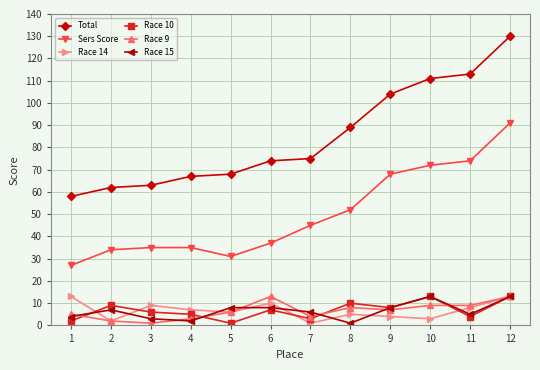

At which category is the sum across all series the highest?

12